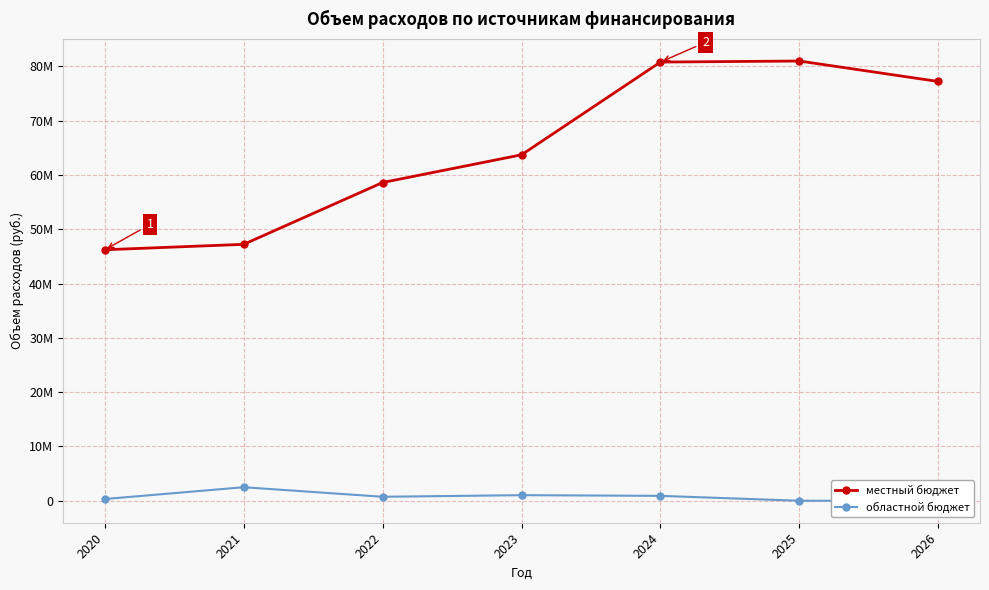

How many positive values does the областной бюджет series have?

5